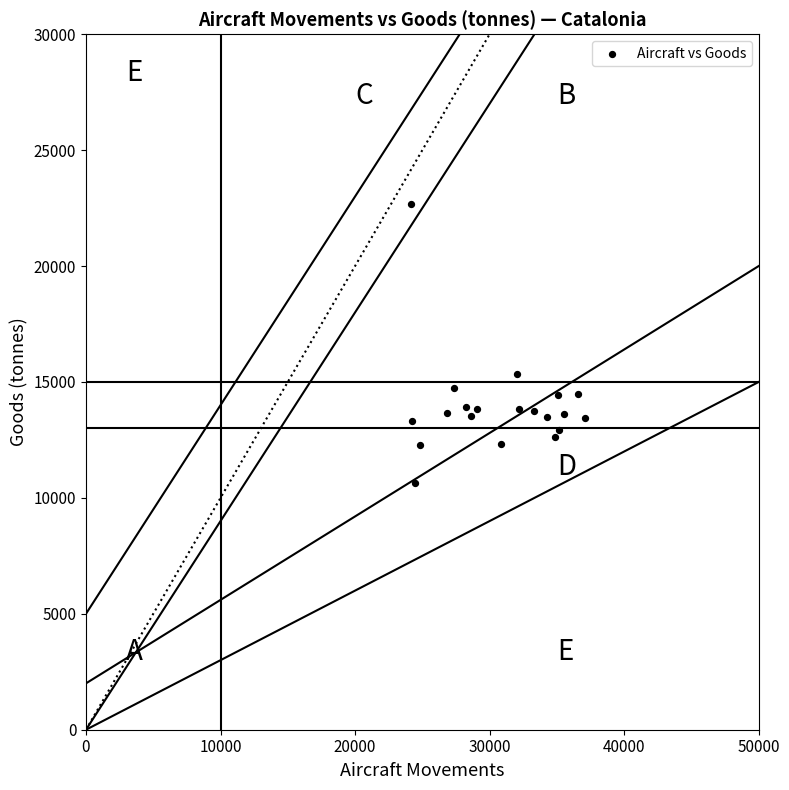

What Y value in the scatter plot is closest to 16648?

15355.4